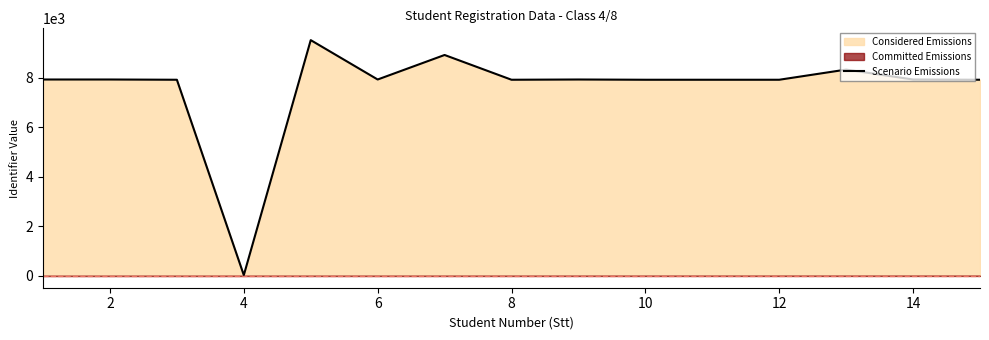

Does the chart have visible grid lines?

No